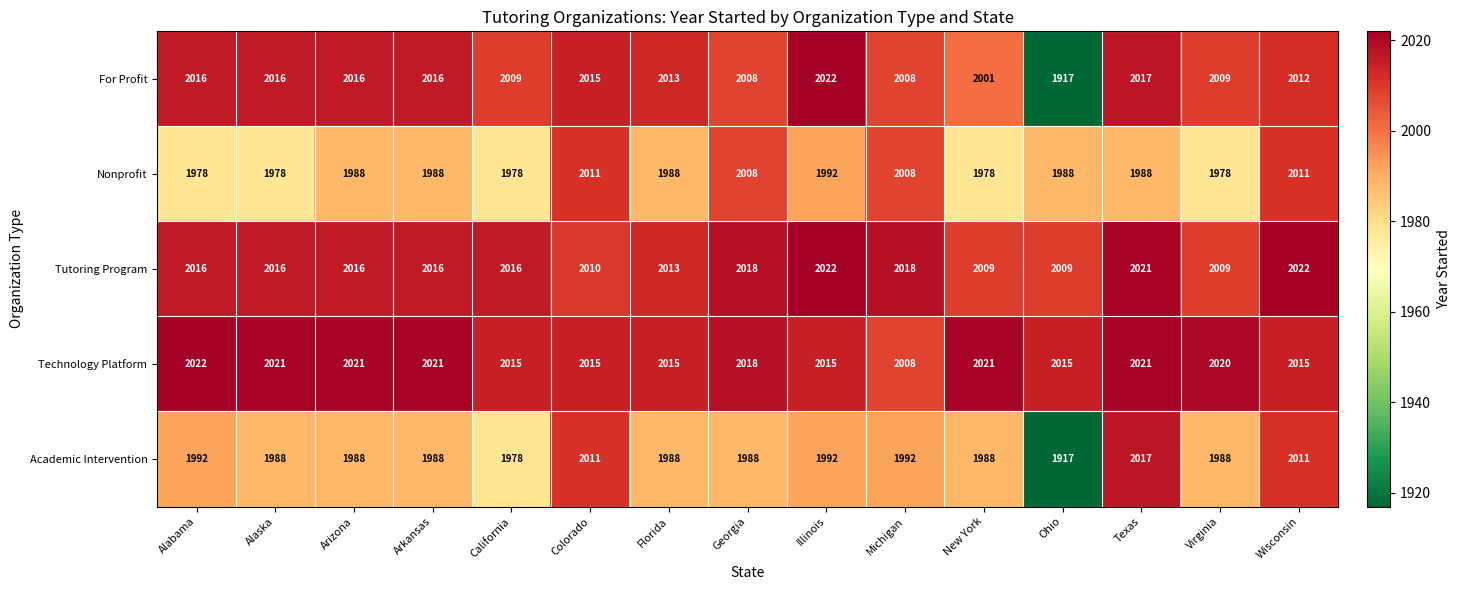

What is the smallest value displayed?

1917